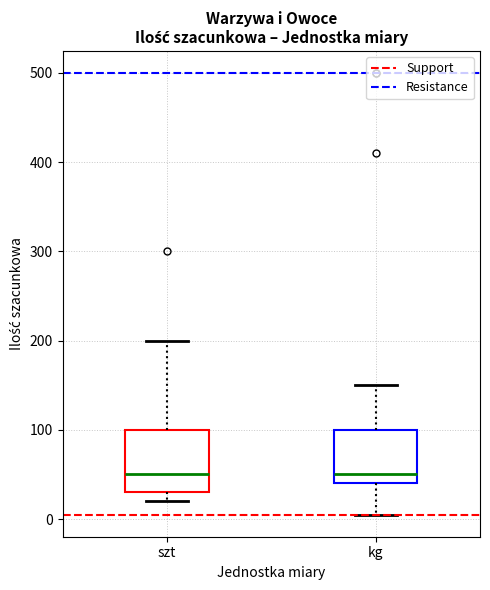

Comparing the boxes themselves (not the whiskers), which one is the tallest?

szt